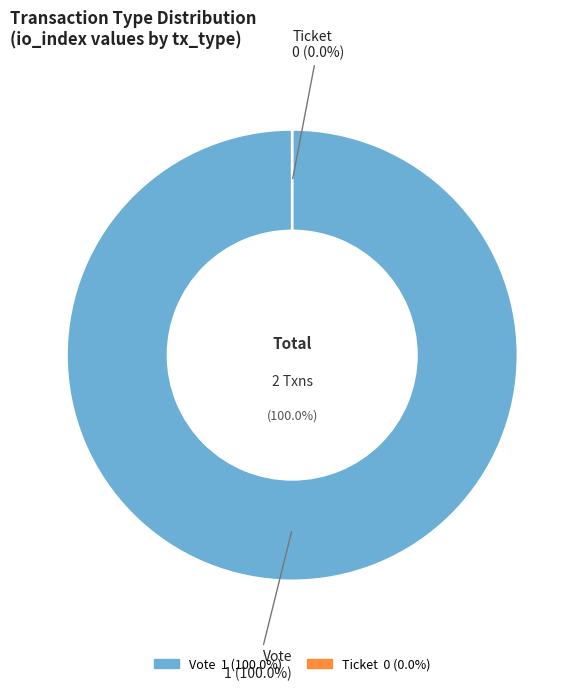

Combined, do Vote and Ticket account for over 50%?

Yes